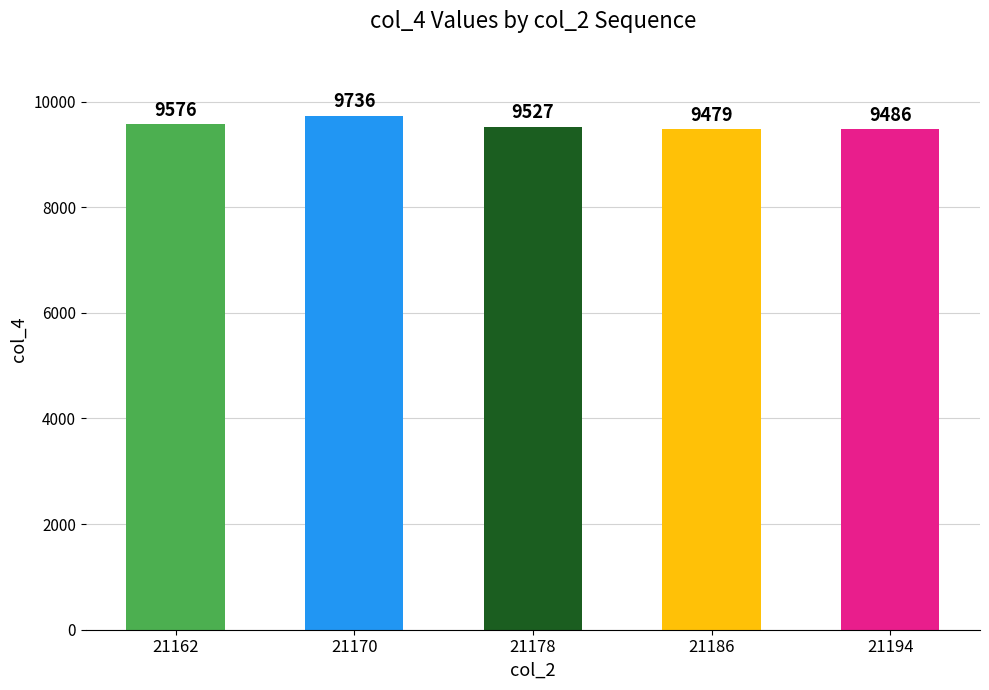

Is it true that the value at 21162 is 15423?

False